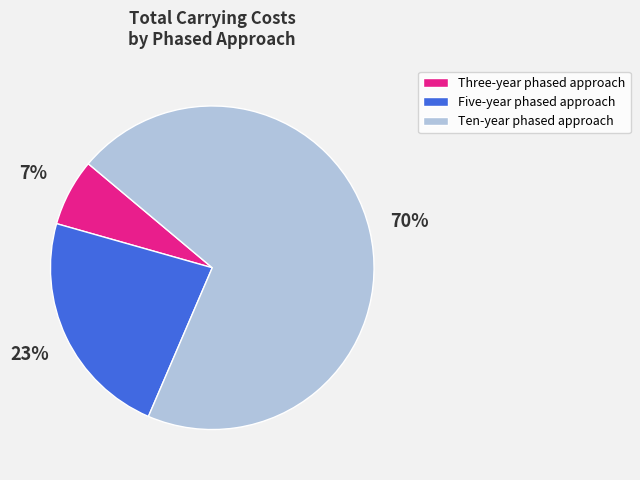

Does any single category account for the majority?

Yes